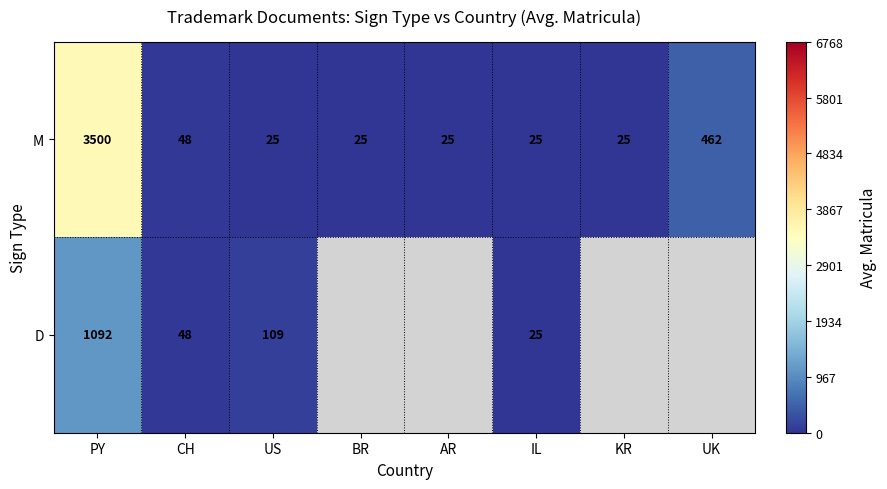

Read the M value at UK.

462.0